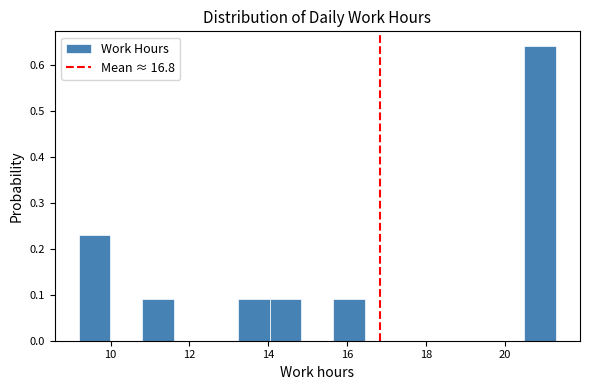

Over which range of the x-axis is the bar tallest?

20.4 to 21.4